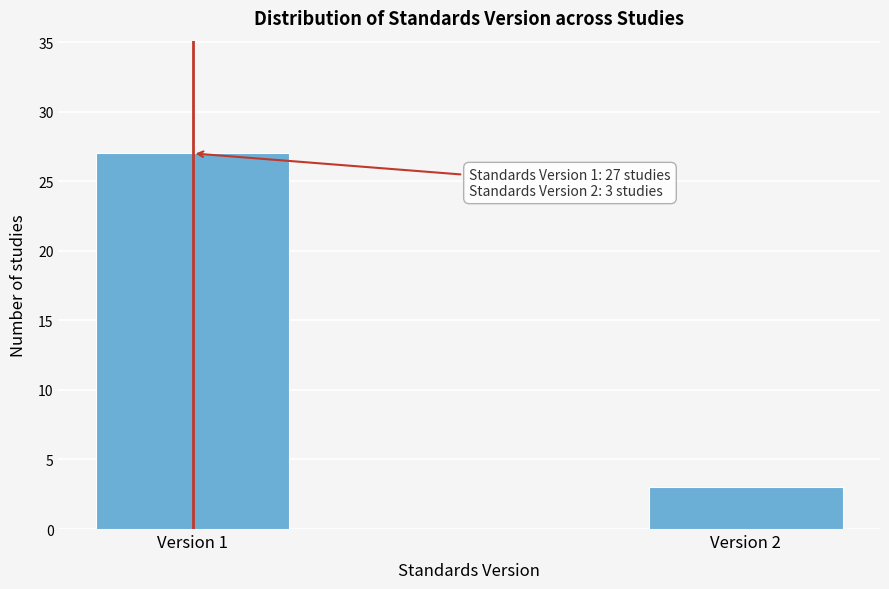

Reading left to right, what are all the values shown in this chart?

27	3